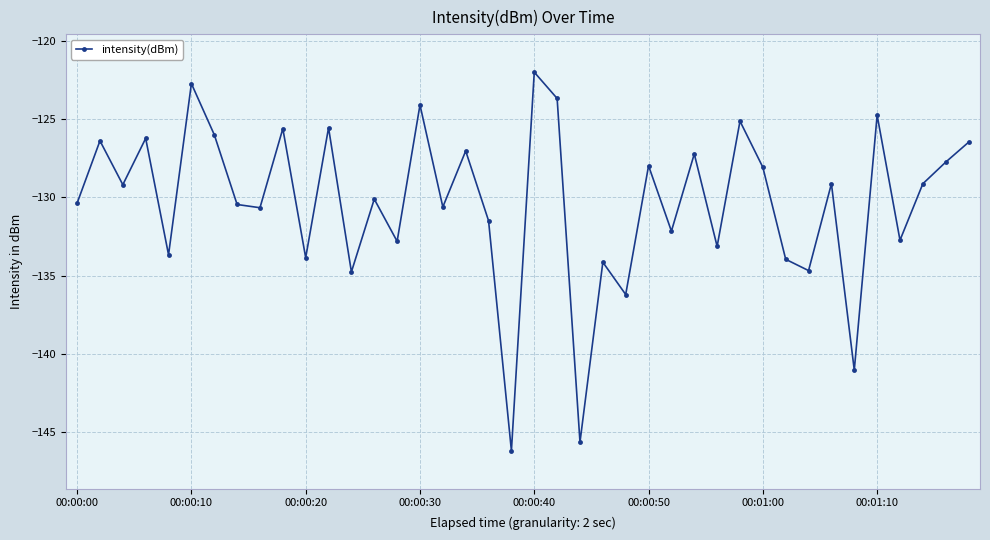

Count the number of data series in this chart.

1